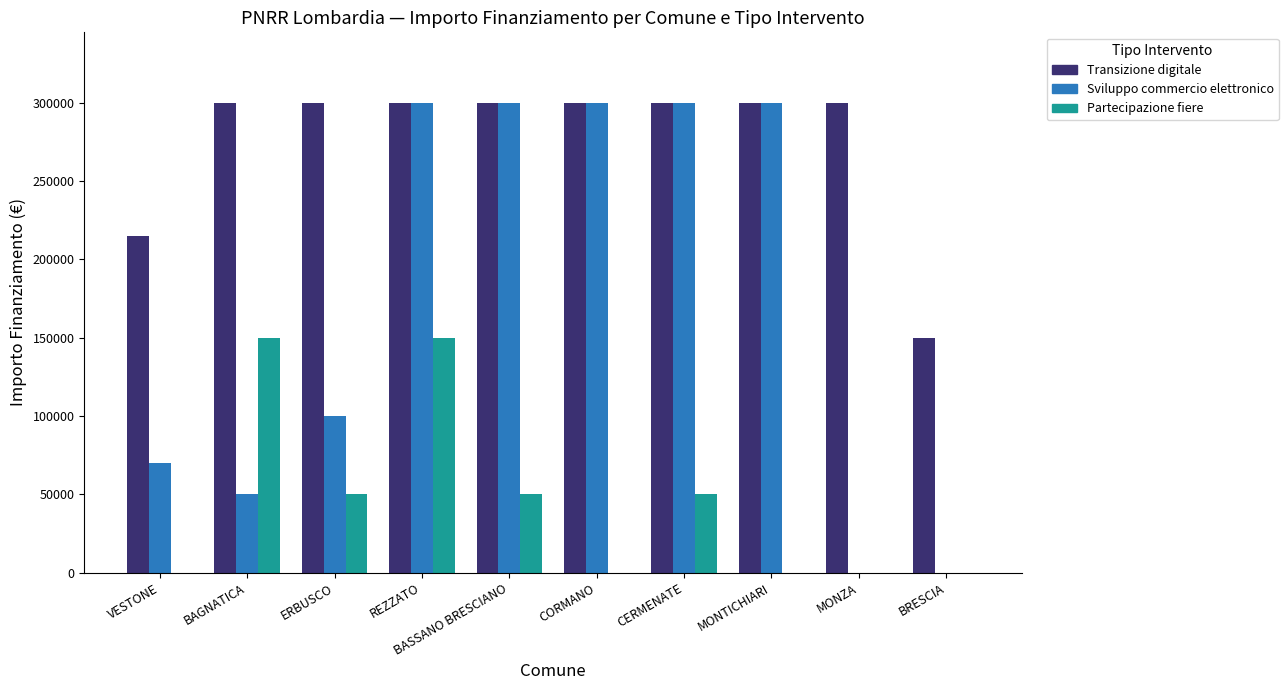

Which series changed the most between BASSANO BRESCIANO and MONTICHIARI?

Partecipazione fiere